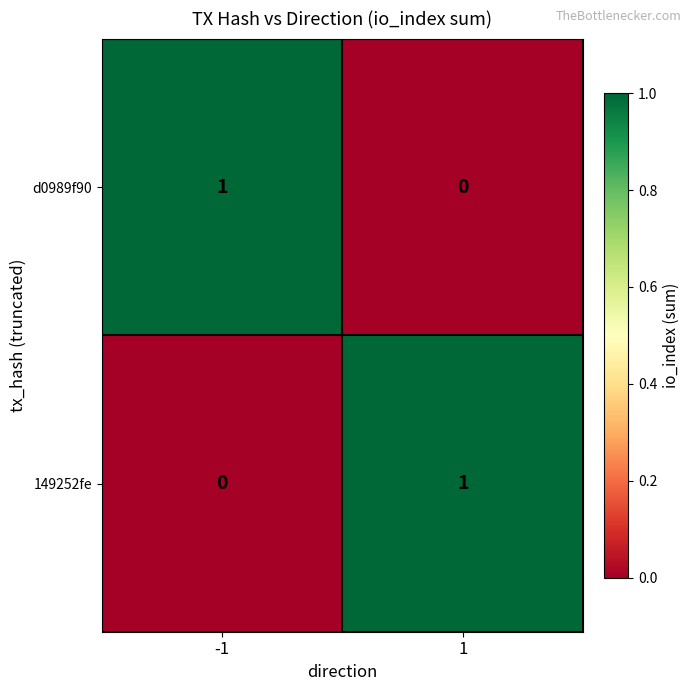

What is the spread (max minus min) of values at -1?

1